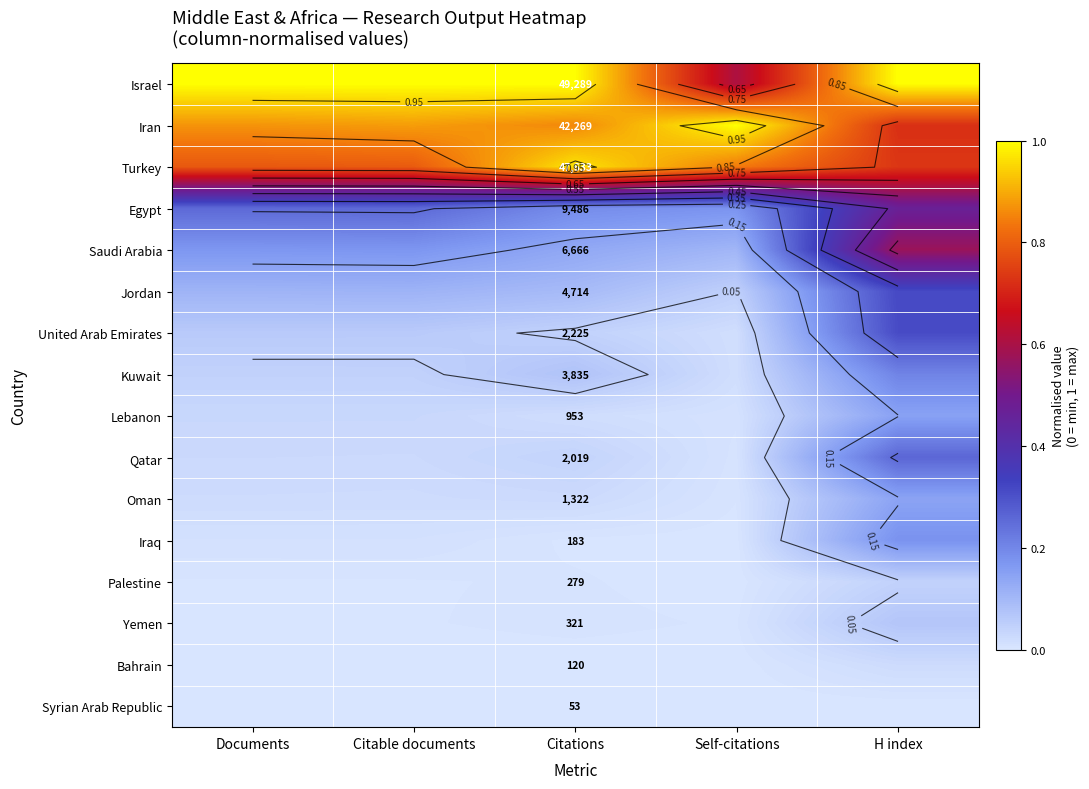

What is the highest value of the Egypt series?

0.5